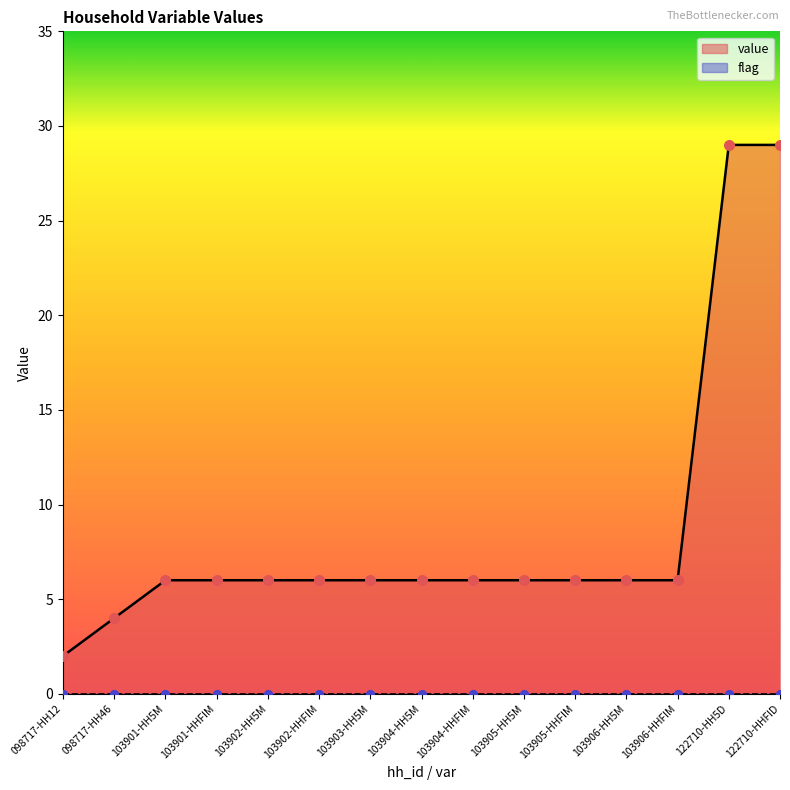

Between 122710-HH5D and 103902-HH5M, which is larger?

122710-HH5D